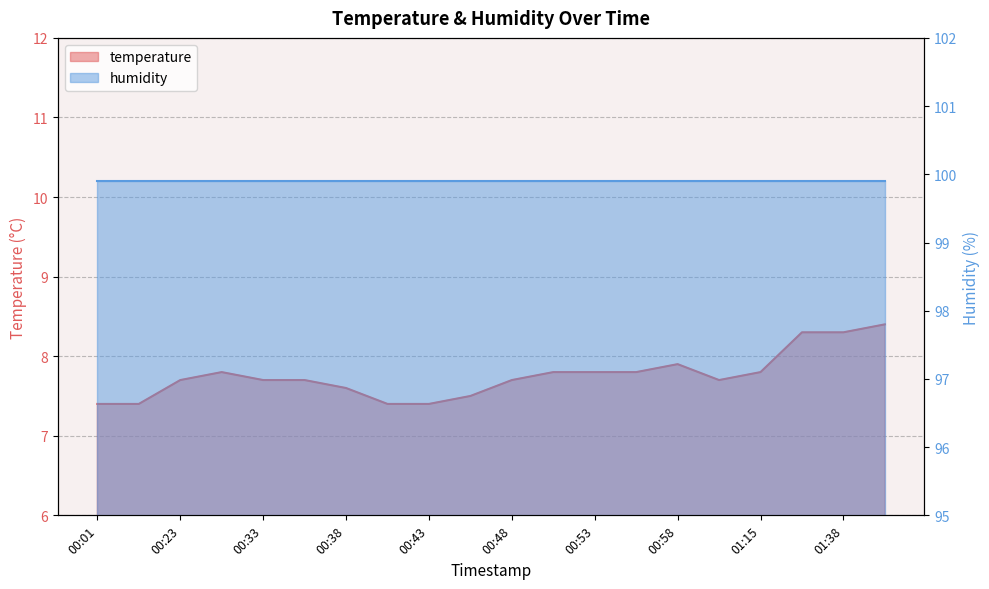

Rank the categories by value from lowest to highest.

00:01, 00:06, 00:40, 00:43, 00:45, 00:38, 00:23, 00:33, 00:35, 00:48, 01:00, 00:28, 00:50, 00:53, 00:55, 01:15, 00:58, 01:35, 01:38, 01:40